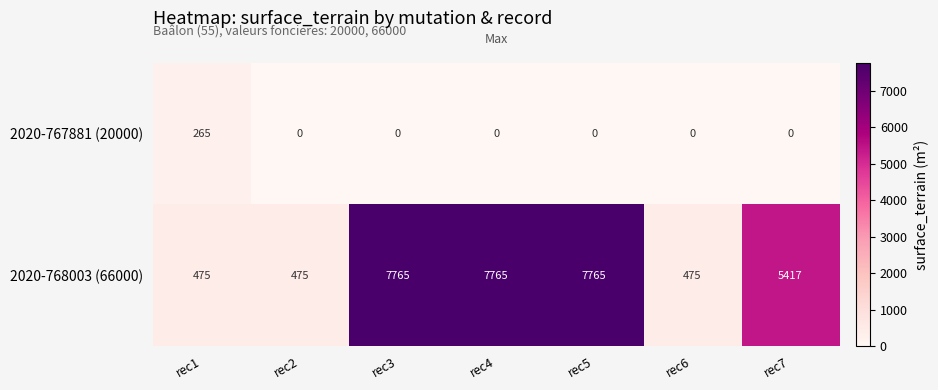

What is the spread (max minus min) of values at rec2?

475